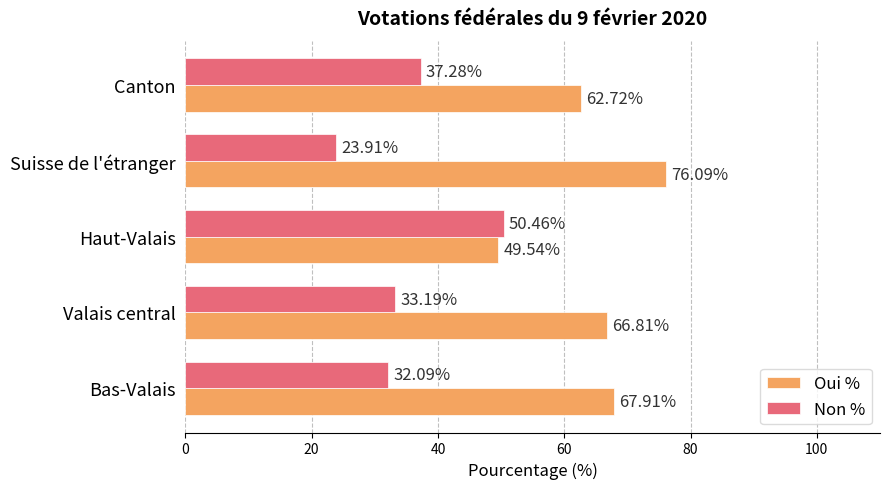

At how many categories does at least one series exceed 59?

4